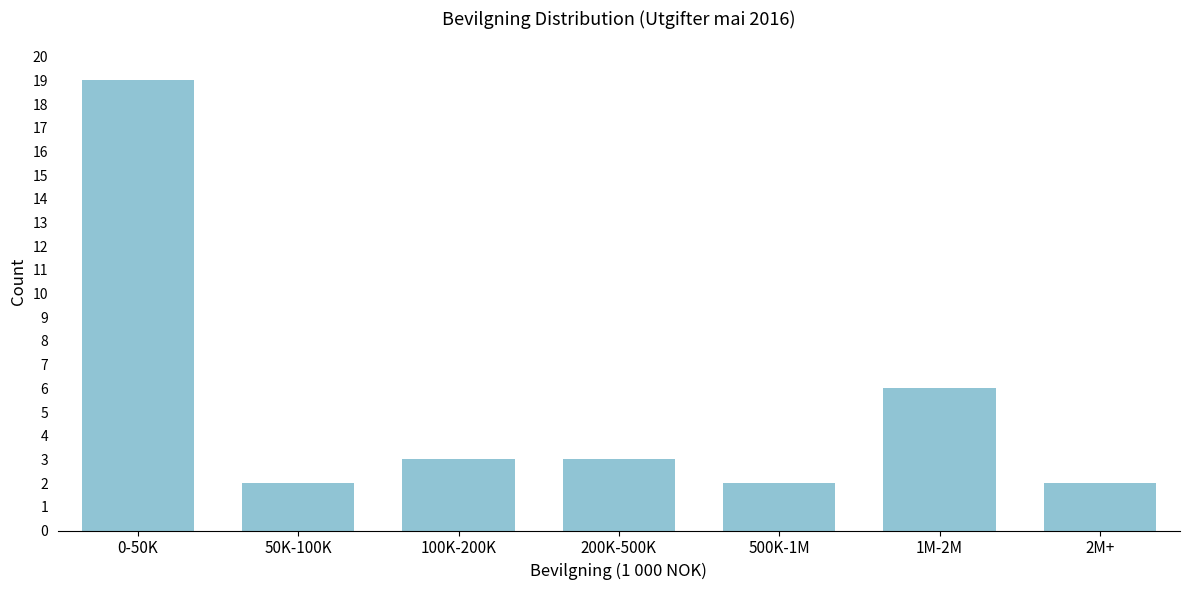

Reading right to left, transcribe all the data shown in this chart.

2	6	2	3	3	2	19